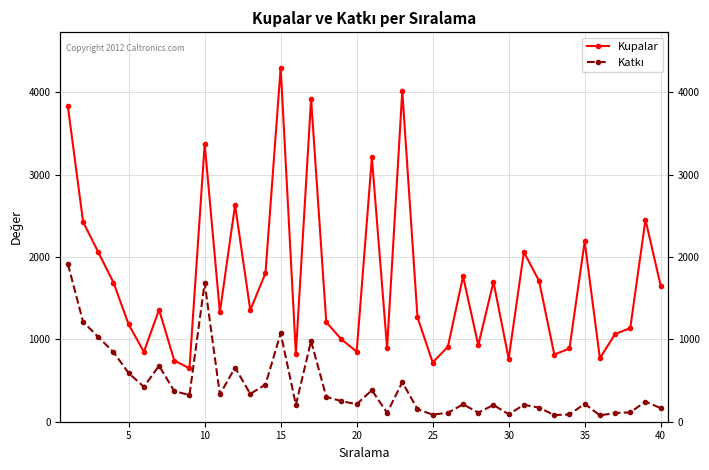

What is the greatest value displayed?

4300